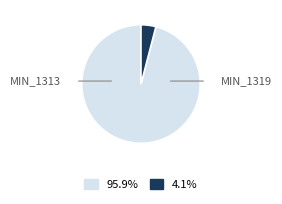

Is there any slice that represents more than half of the pie?

Yes